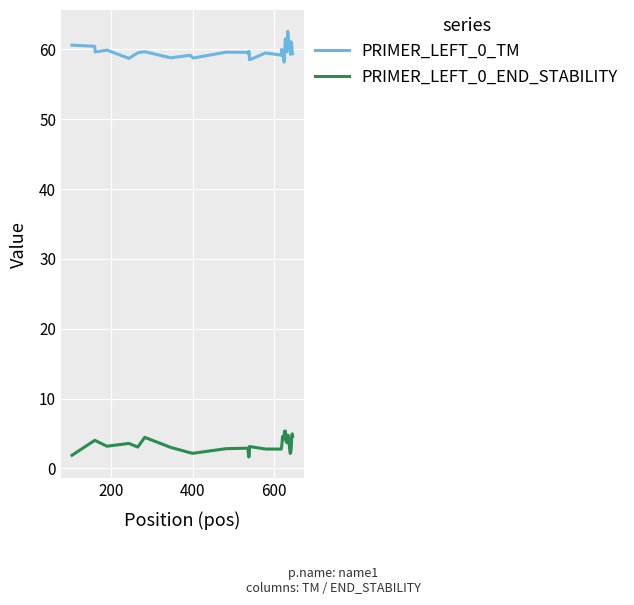

Which series has the largest total across all categories?

PRIMER_LEFT_0_TM